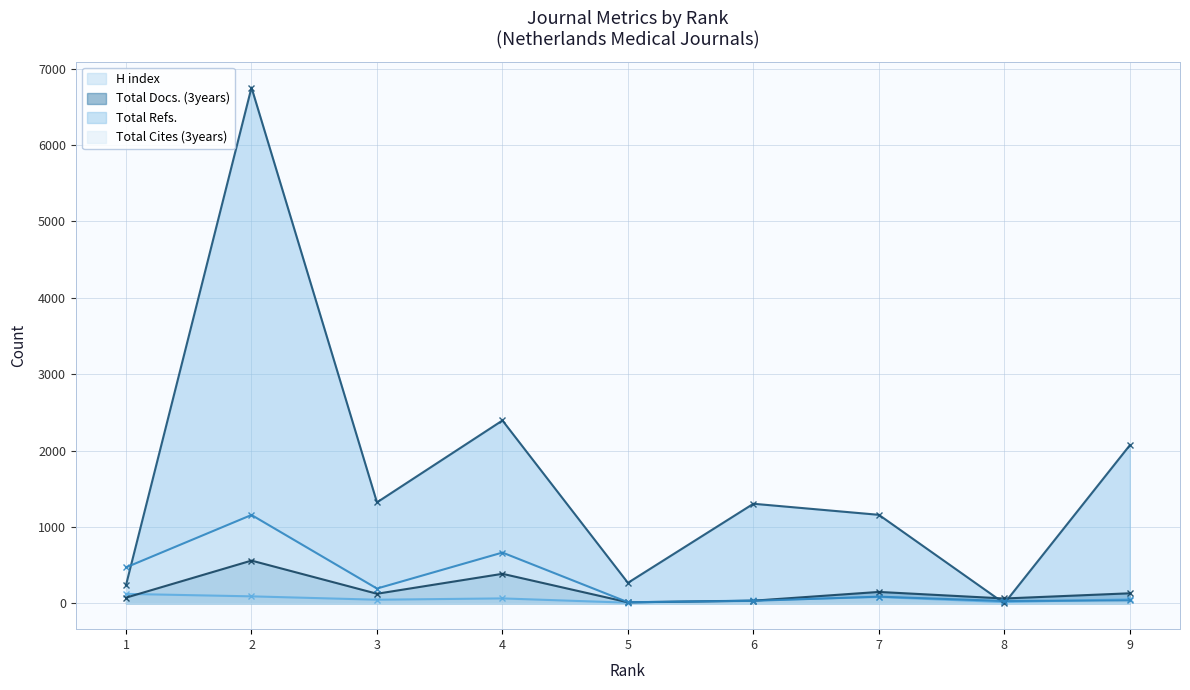

How many series are shown in this chart?

4